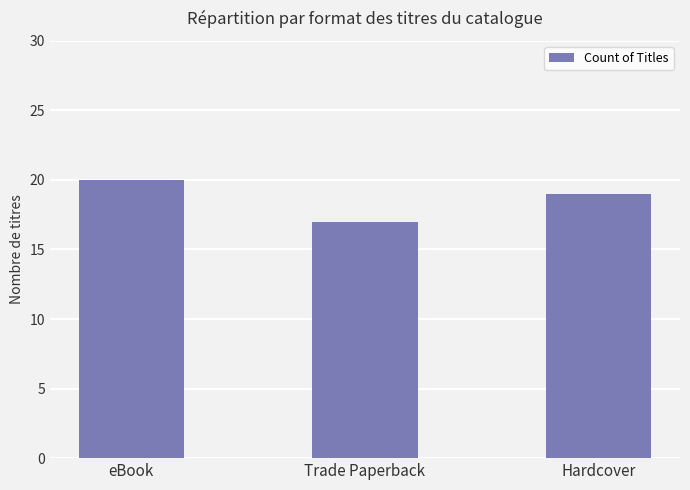

What is the sum of the values at Trade Paperback and Hardcover?

36